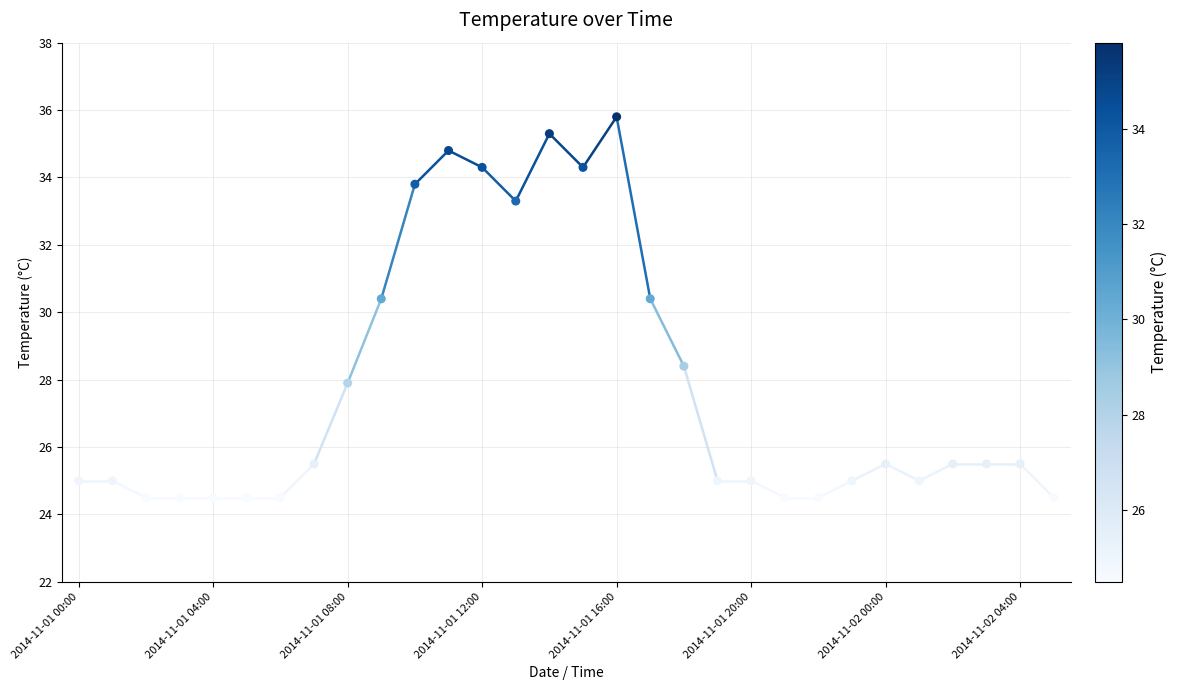

What is the range of Y values (max minus min)?

11.3